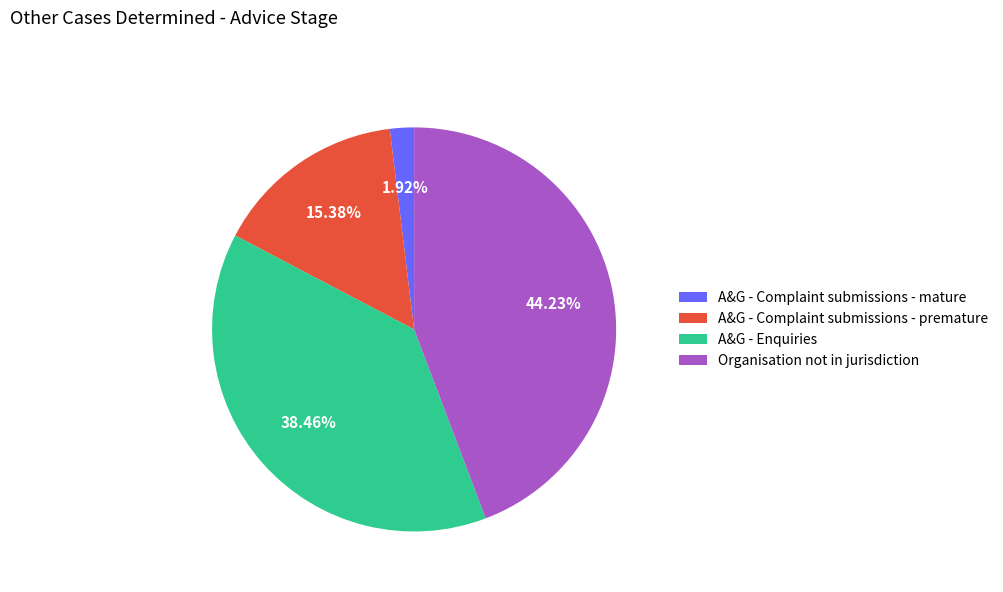

Which category has the biggest portion of the pie?

Organisation not in jurisdiction